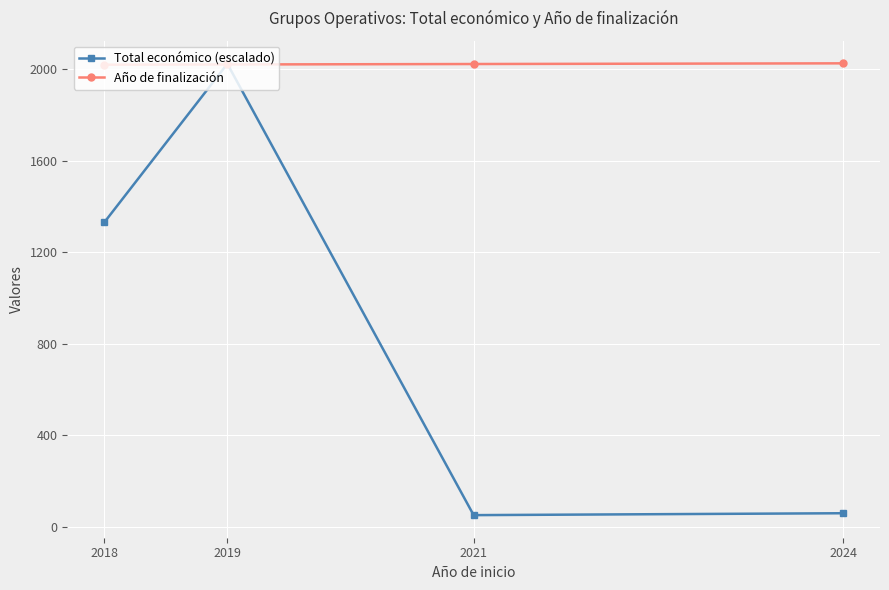

At which category is the sum across all series the highest?

2019